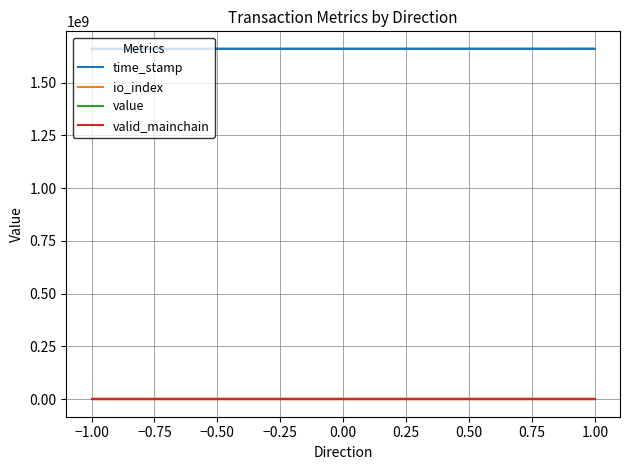

Which series has the widest spread of values?

time_stamp